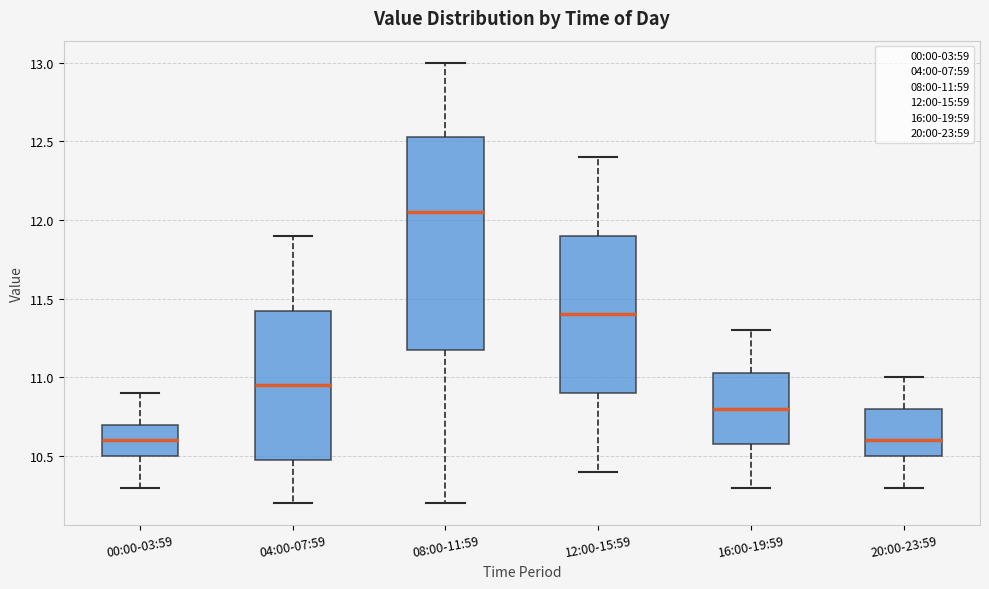

Where does the upper whisker of the box for 00:00-03:59 end on the y-axis? The values are not printed on the chart, so give them approximately, as read against the axis.

10.90